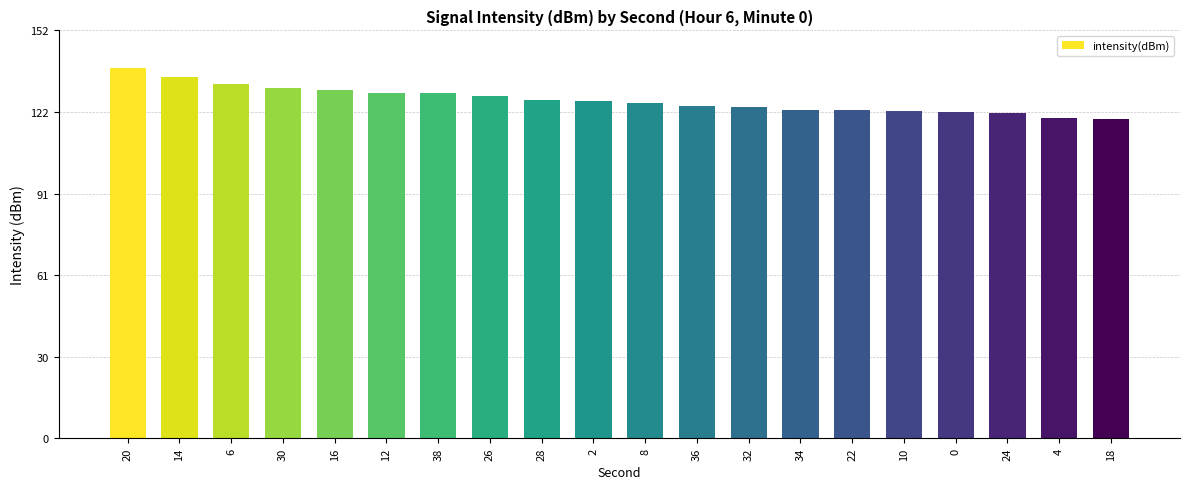

Is it true that the value at 32 is 221.7?

False